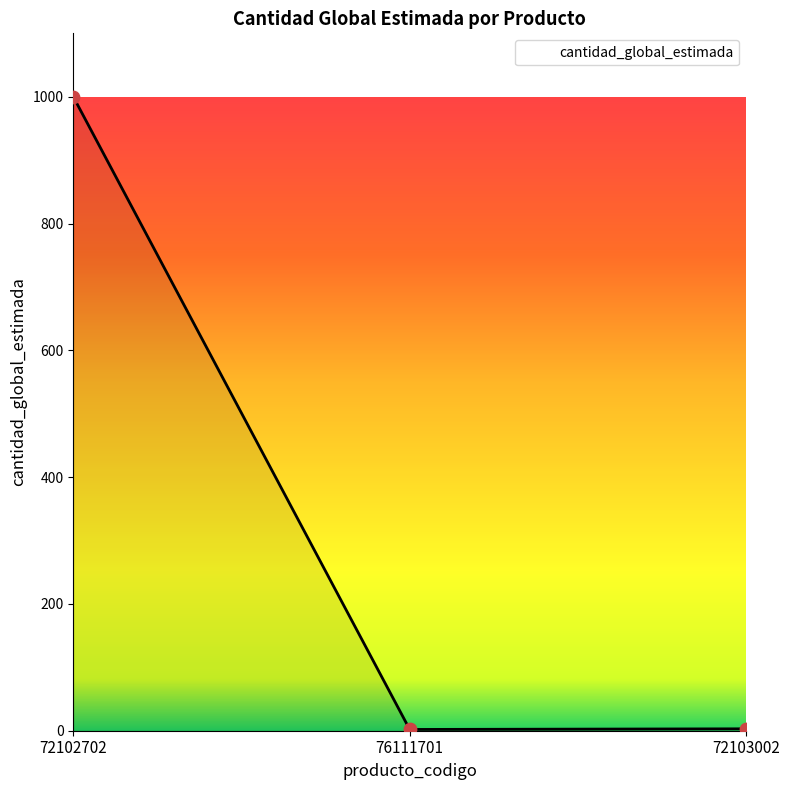

Approximately how many times larger is the value at 76111701 compared to 72103002?

0.7